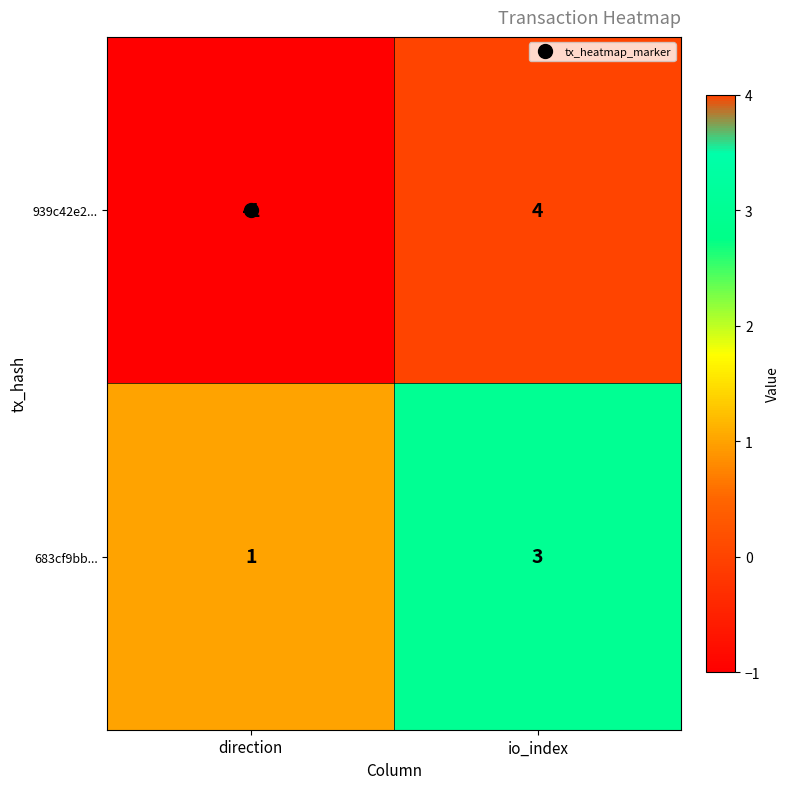

Rank the series at direction from highest to lowest value.

683cf9bb..., 939c42e2...